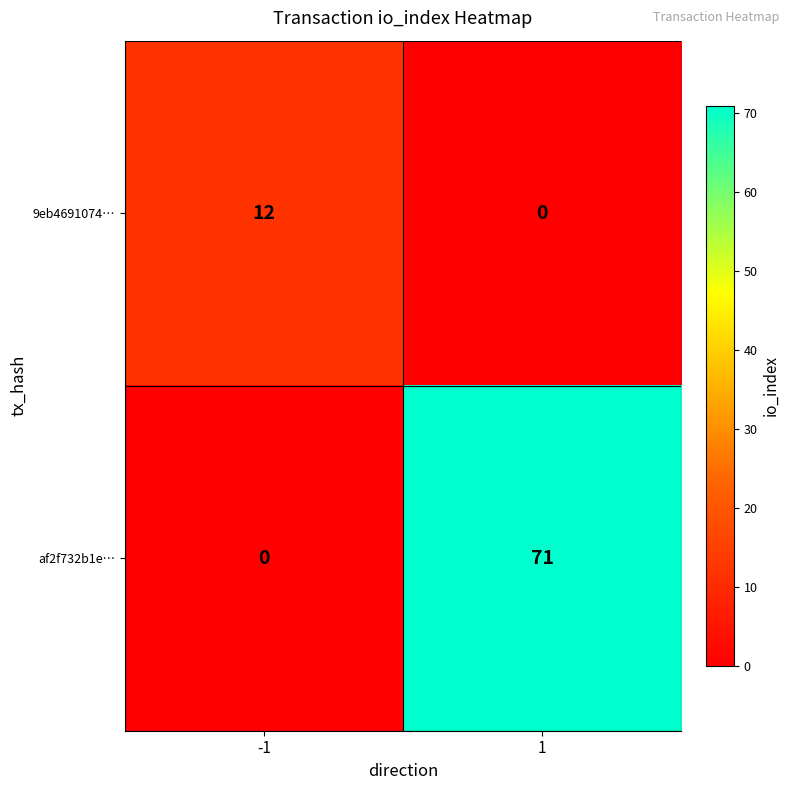

Rank the series by their maximum value, from lowest to highest.

9eb4691074…, af2f732b1e…